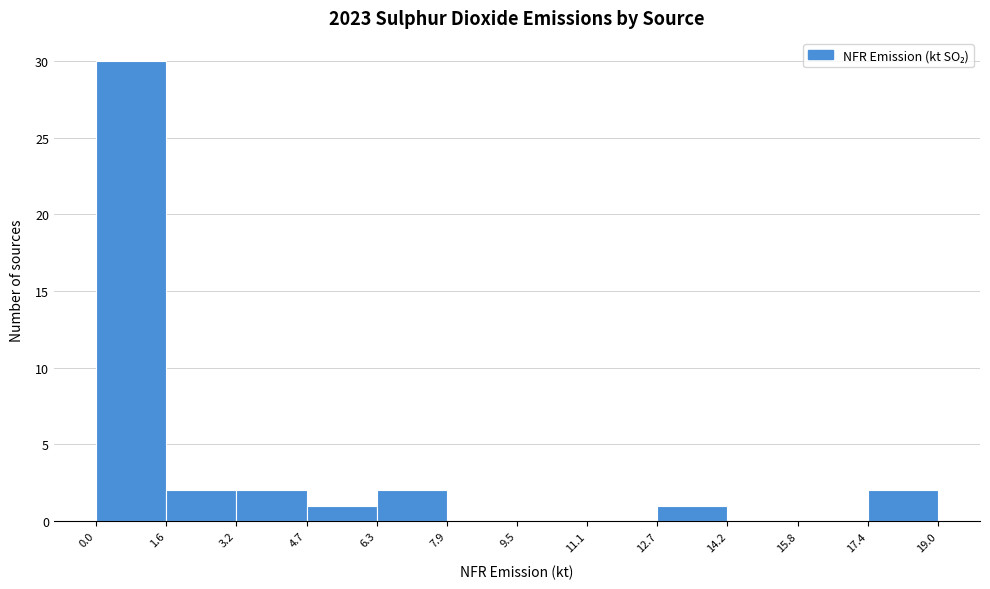

Reading left to right, list every bar in this chart as the range it spans on the x-axis followed by its height. The values are not printed on the chart, so give them approximately, as read against the axis.

0.0 to 1.6: 30
1.6 to 3.2: 2
3.2 to 4.7: 2
4.7 to 6.3: 1
6.3 to 7.9: 2
7.9 to 9.5: 0
9.5 to 11.1: 0
11.1 to 12.7: 0
12.7 to 14.2: 1
14.2 to 15.8: 0
15.8 to 17.4: 0
17.4 to 19.0: 2